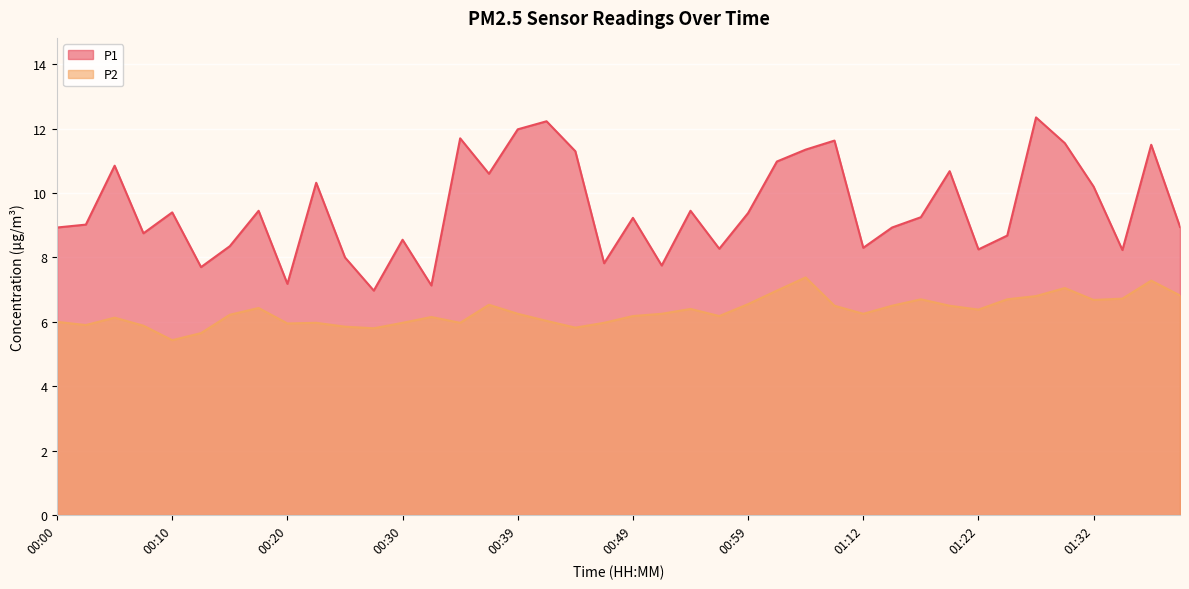

How many categories are shown in the chart?

40